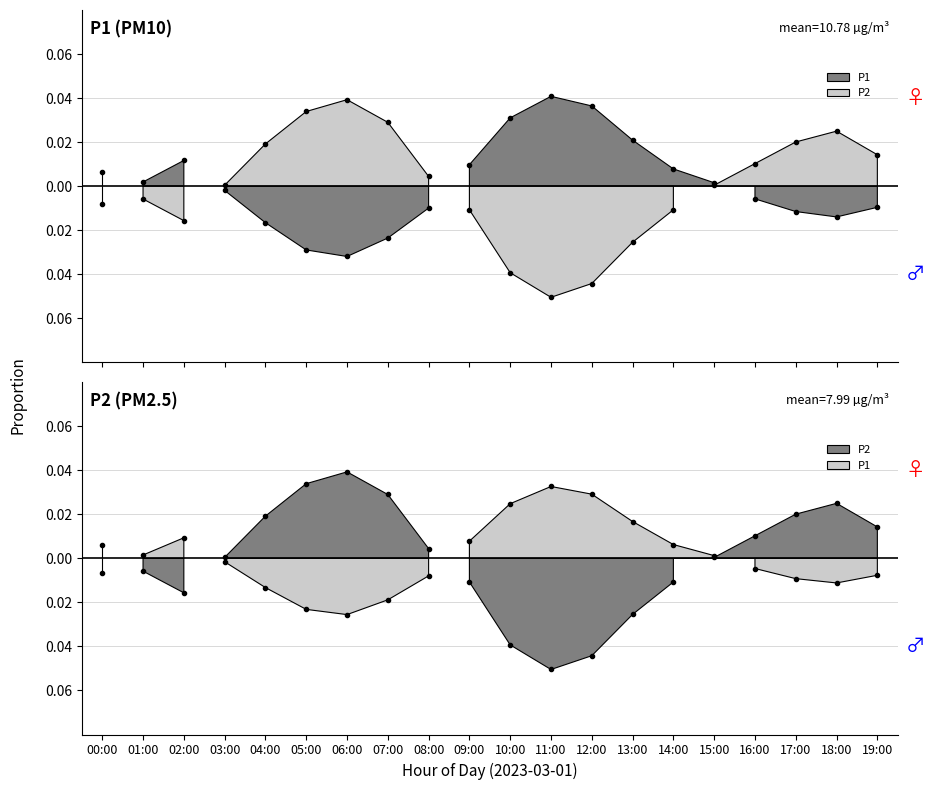

What is the difference between the maximum and second lowest values in the P2 series?

0.1